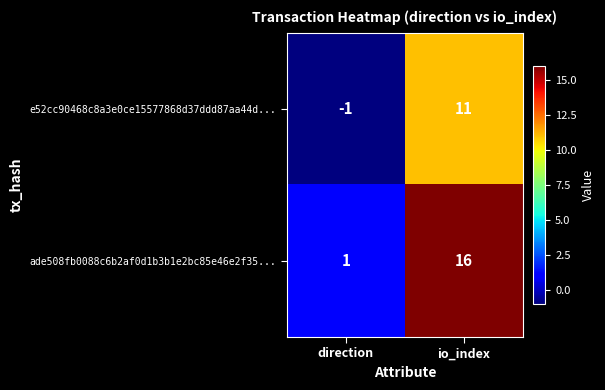

What is the sum of the ade508fb0088c6b2af0d1b3b1e2bc85e46e2f35... values at io_index and direction?

17